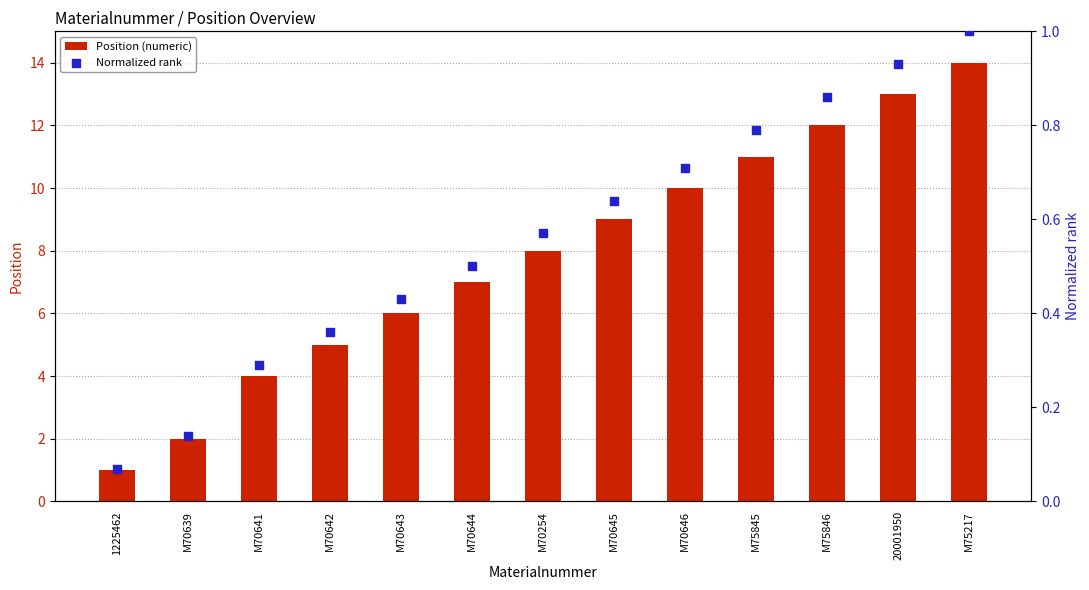

Which series reaches the maximum Y coordinate?

Position (numeric)